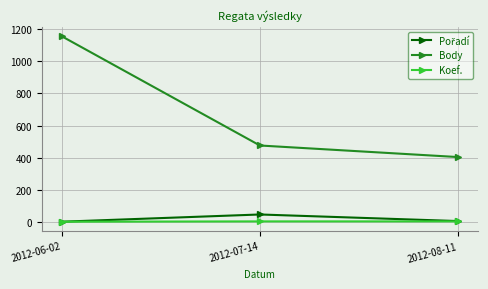

What is the label of the 1st point from the right?

2012-08-11